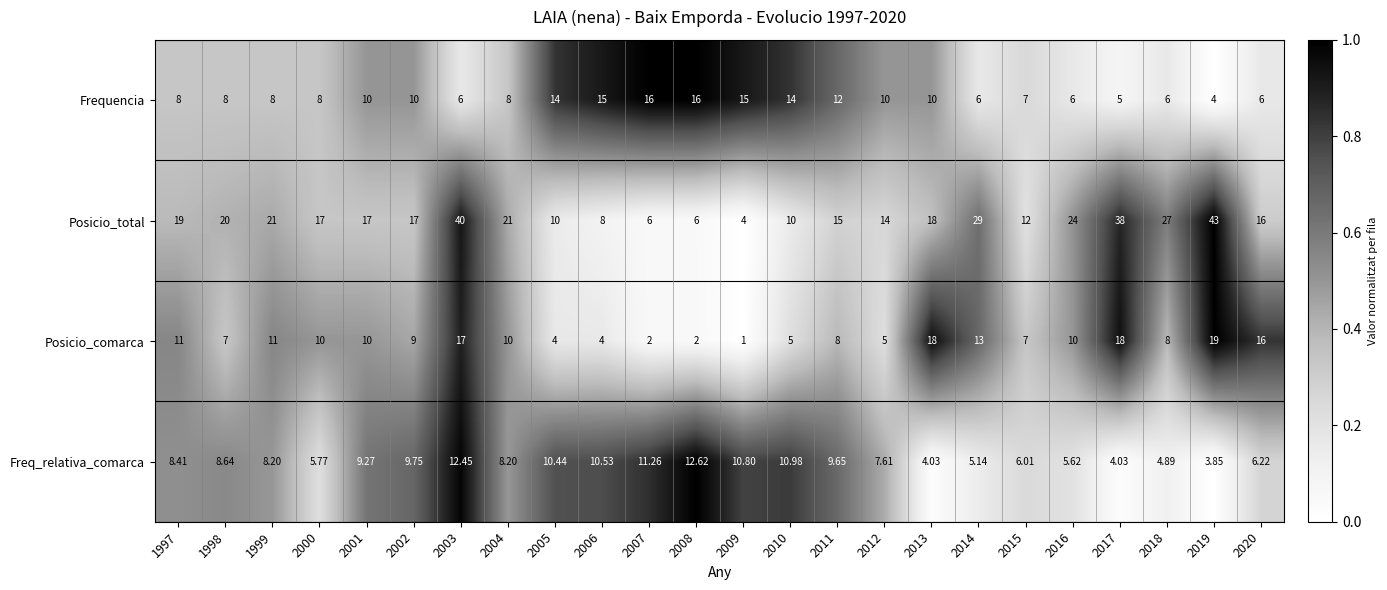

Is the value of Posicio_total at 2001 greater than the value of Posicio_comarca at 2005?

Yes